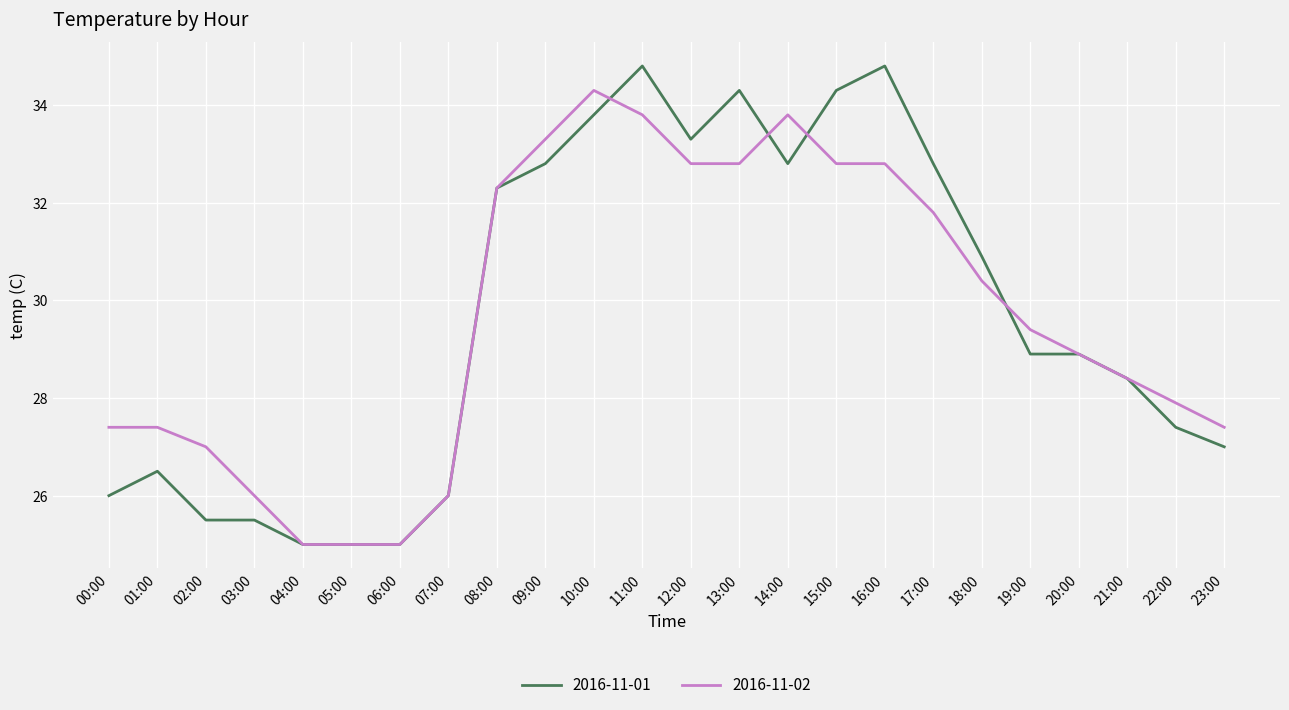

True or false: 2016-11-02 and 2016-11-01 cross at least once.

True